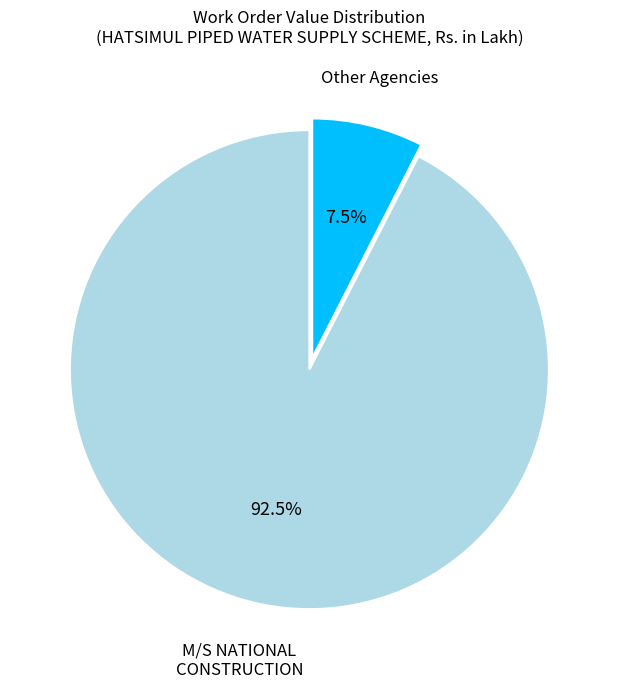

How many slices are in this pie chart?

2